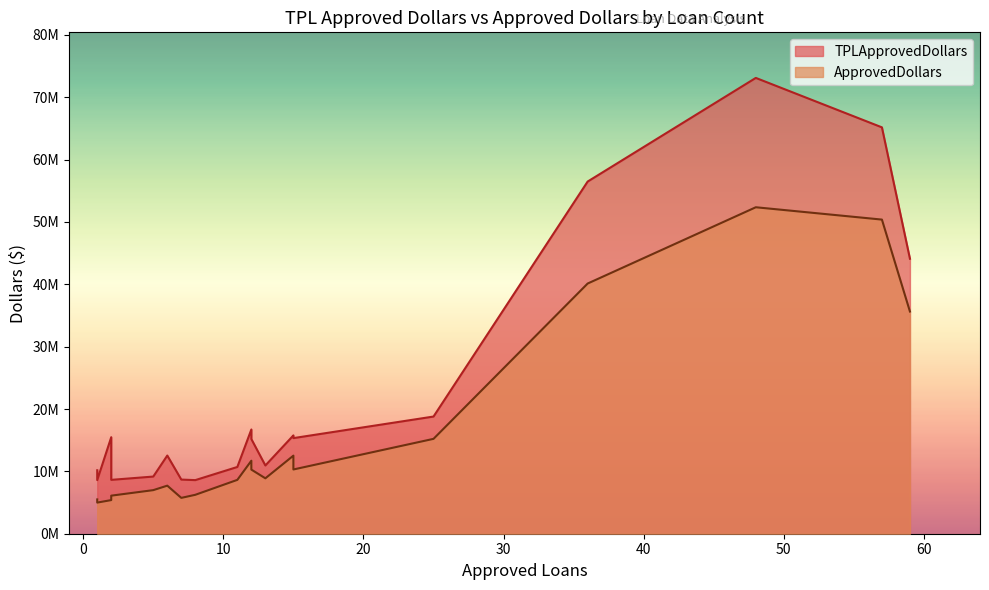

What are all the series names shown in the legend?

TPLApprovedDollars, ApprovedDollars